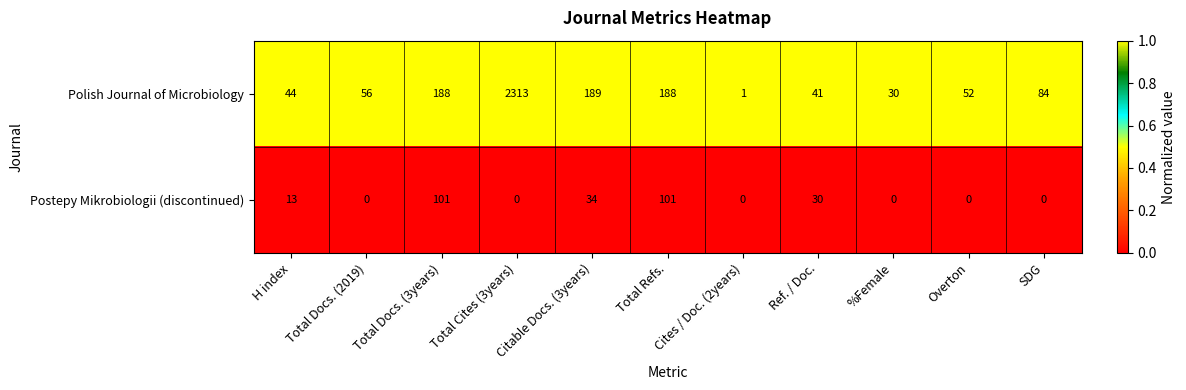

Which series has the largest total across all categories?

Polish Journal of Microbiology